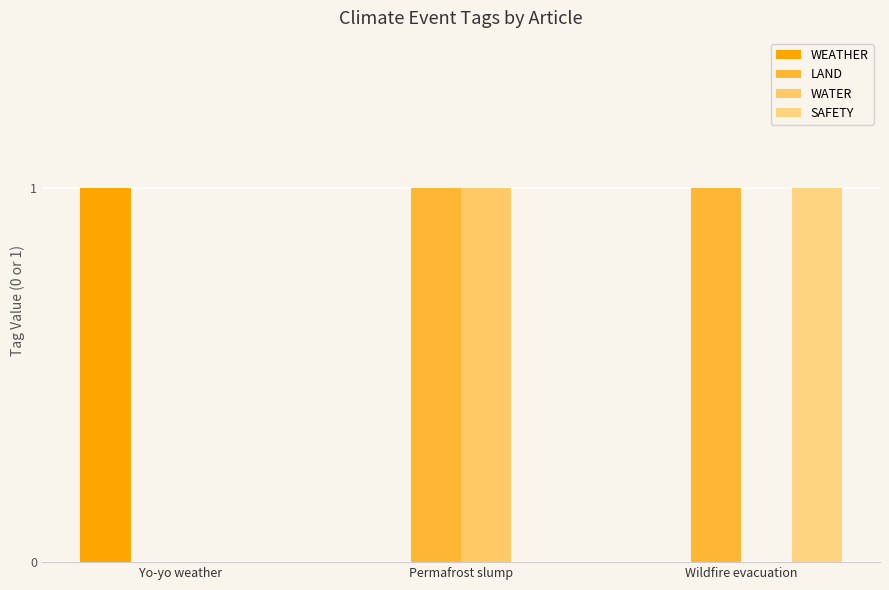

At how many categories does at least one series exceed 0?

3